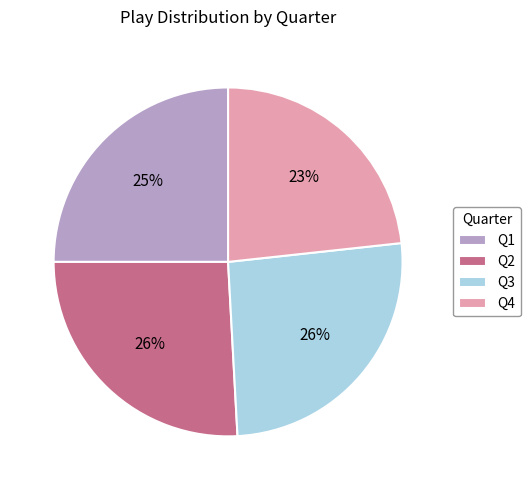

How many slices are in this pie chart?

4